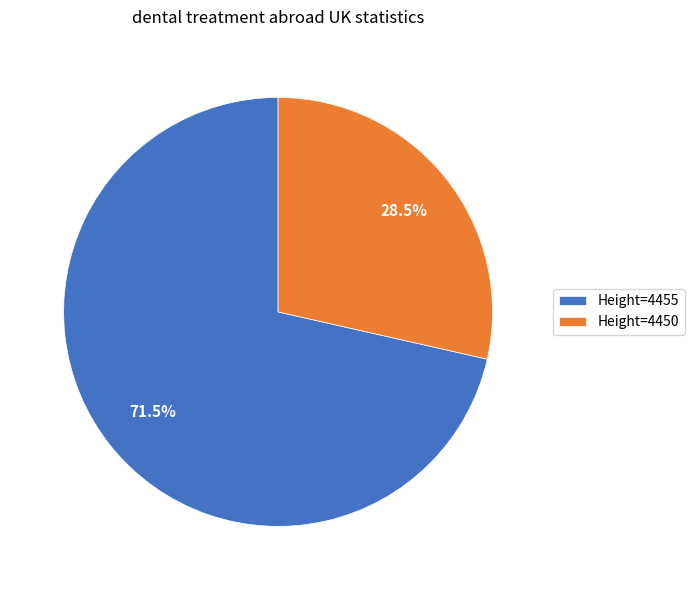

Which category has the biggest portion of the pie?

Height=4455